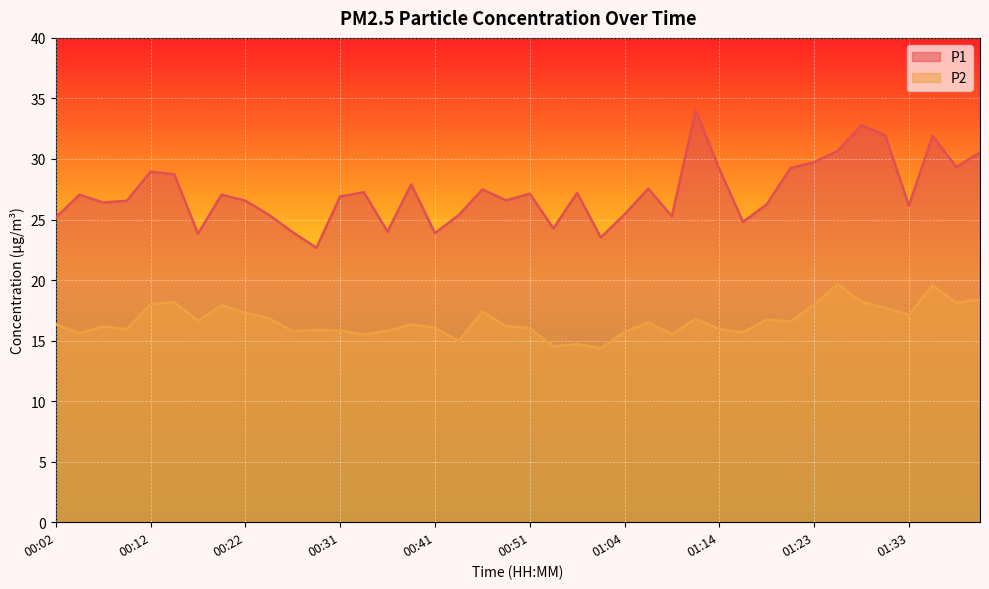

What is the label of the 24th point from the right?

00:41